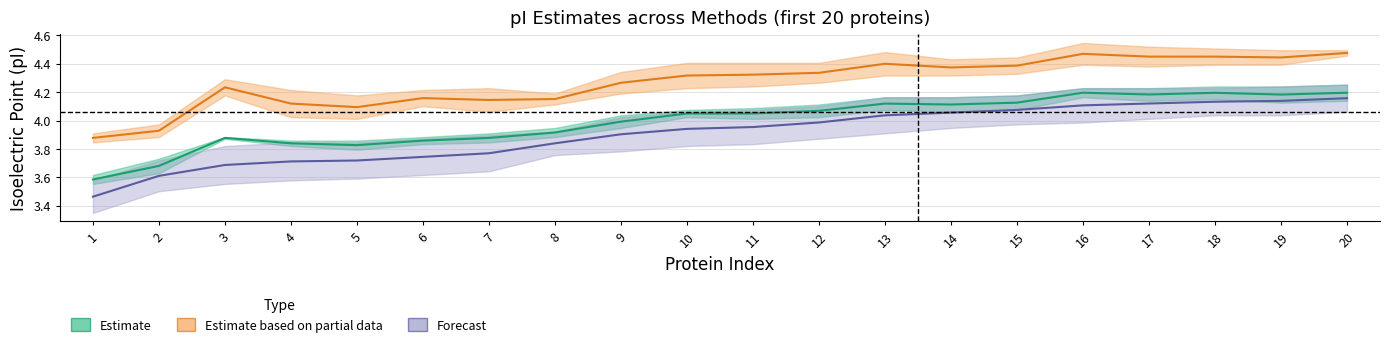

At which category does Estimate based on partial data reach its first local valley?

5